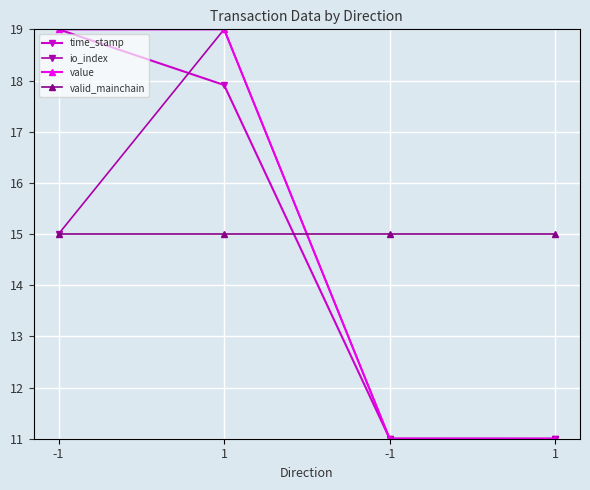

What is the label of the 3rd point from the left?

-1